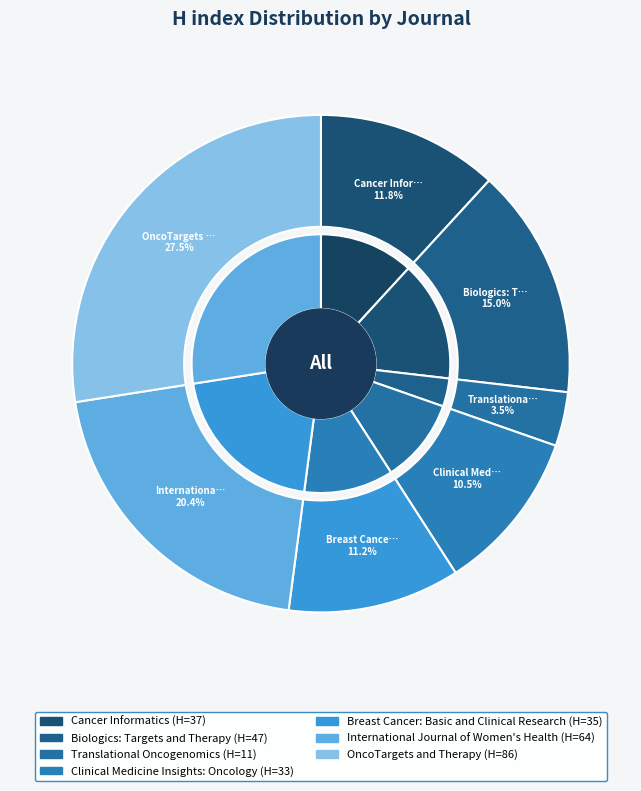

Which has a higher value, Biologics: Targets and Therapy or Clinical Medicine Insights: Oncology?

Biologics: Targets and Therapy